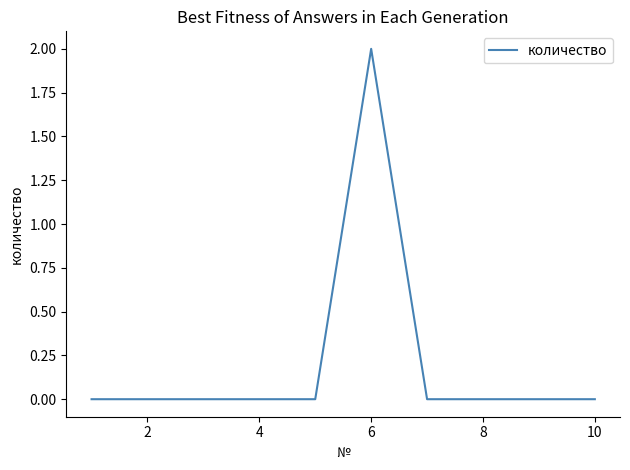

Is this an area chart (filled region under the line)?

No